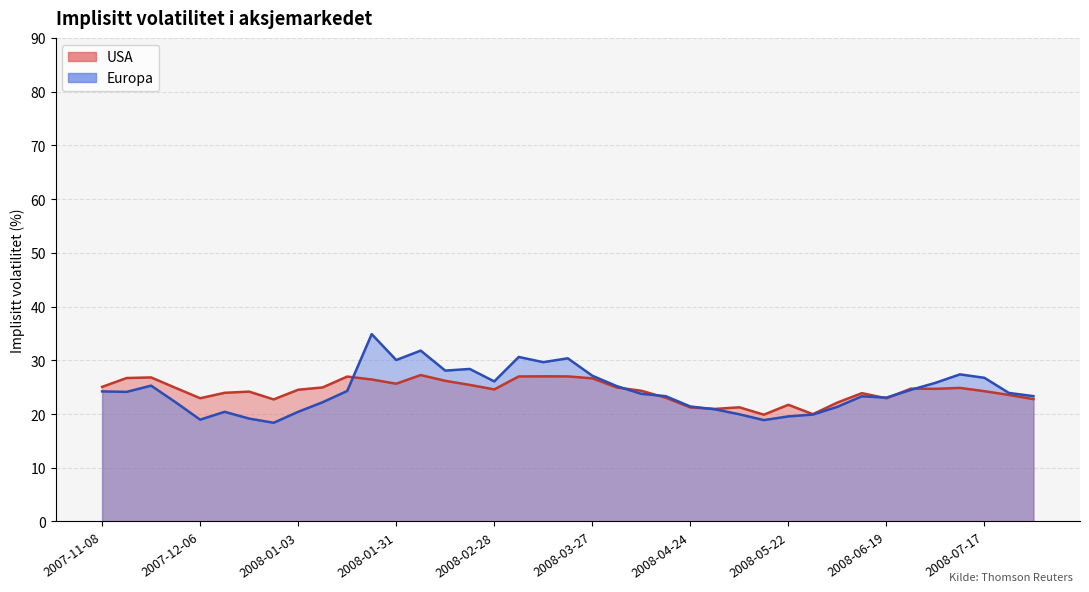

What is the minimum value shown in the chart?

18.4